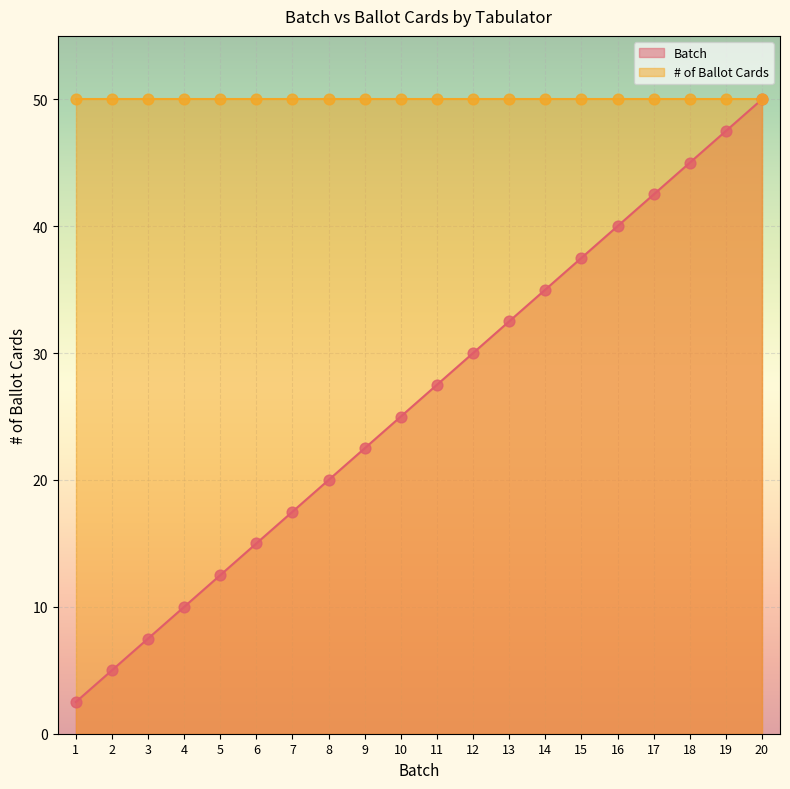

What is the change in value from 5 to 17?

+30.0